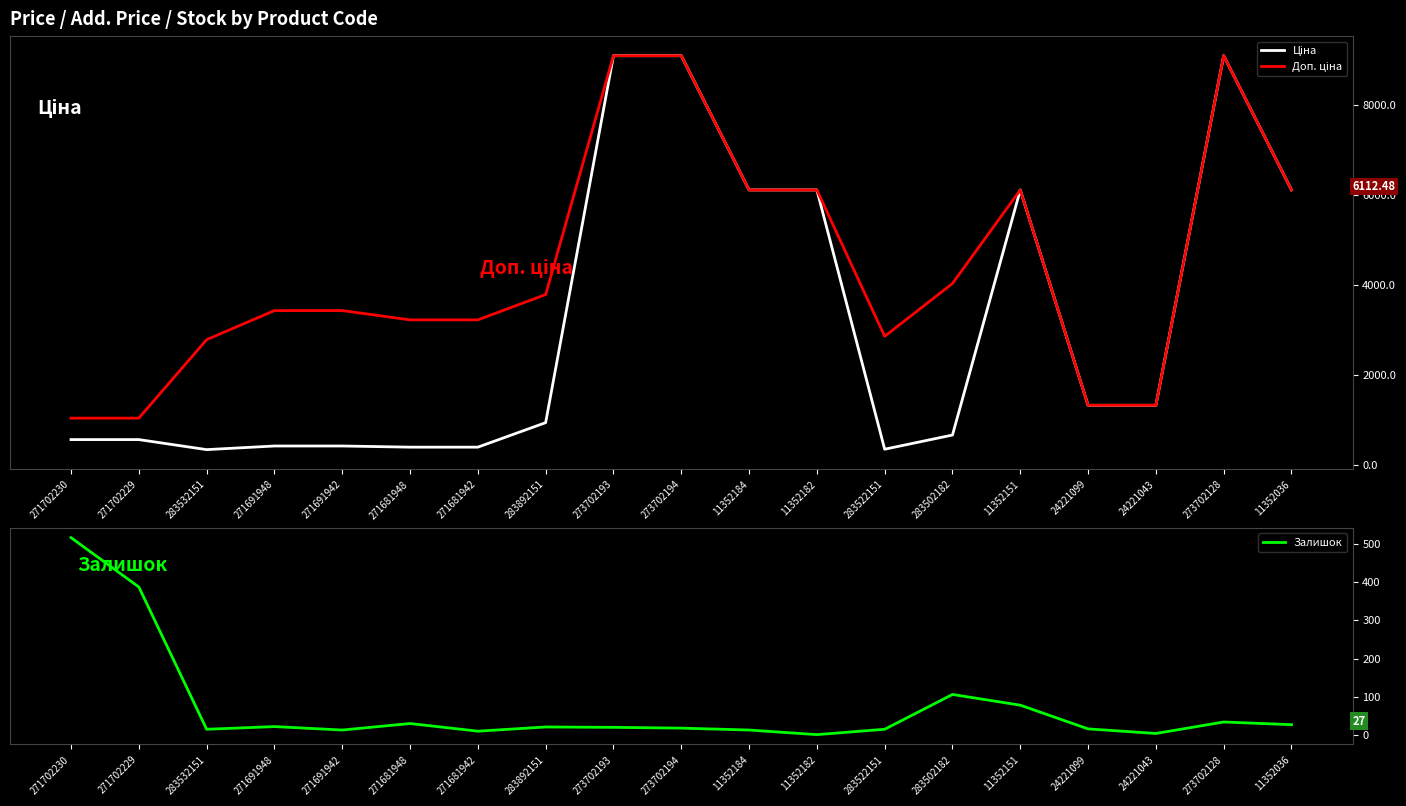

What is the label of the 5th point from the left?

271691942